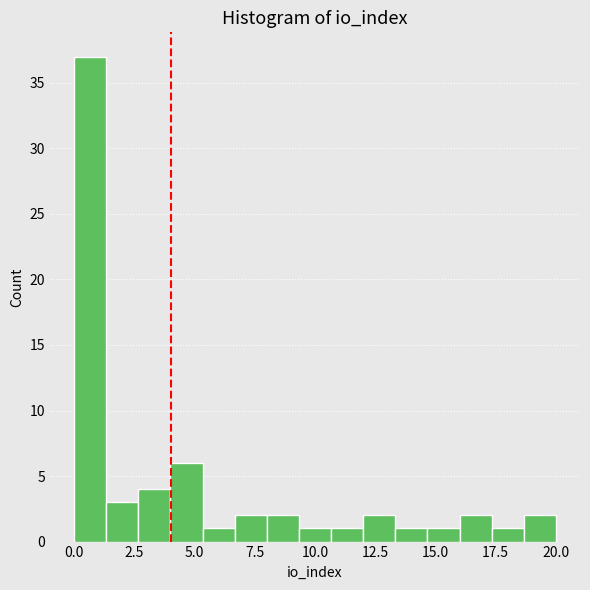

Around what value on the x-axis is the tallest bar? Give the approximate position of its centre, as read against the axis.

0.5